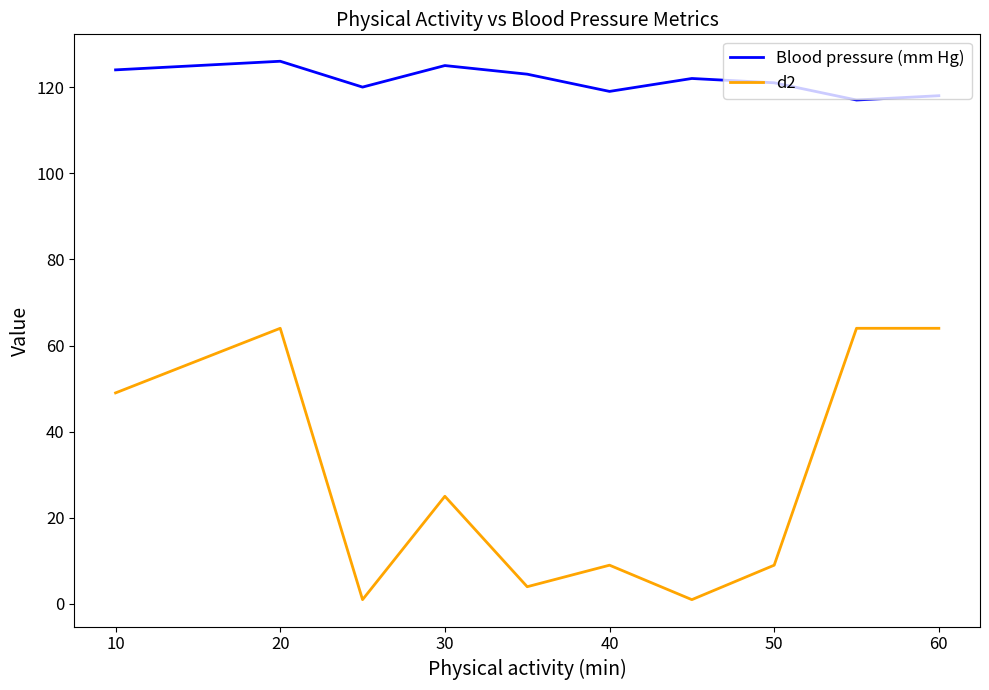

List the series in order of their overall mean, highest first.

Blood pressure (mm Hg), d2